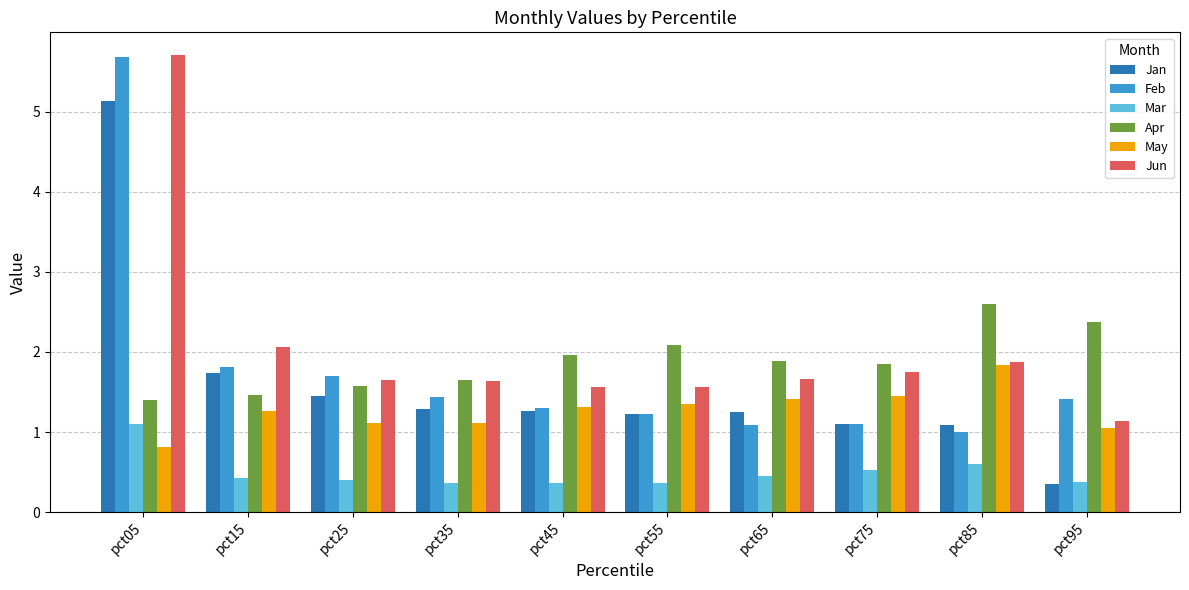

What is the difference between the maximum and minimum values in the Feb series?

4.7